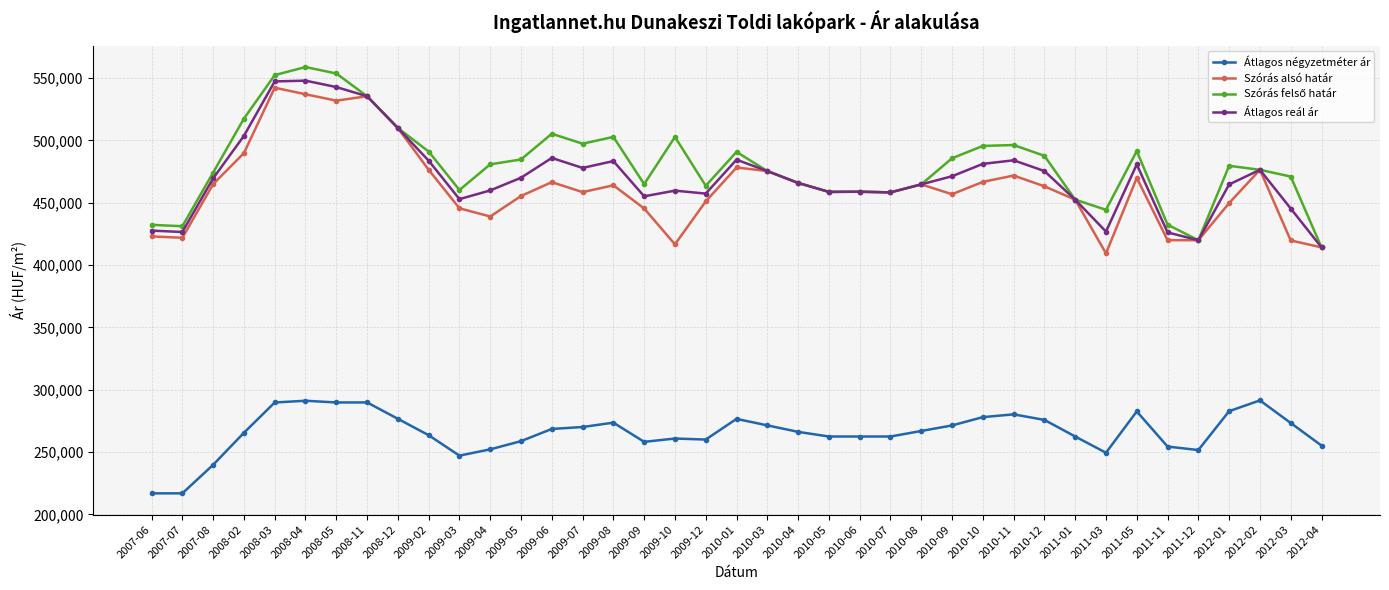

True or false: Átlagos négyzetméter ár has a value of 374980 at 2010-04.

False